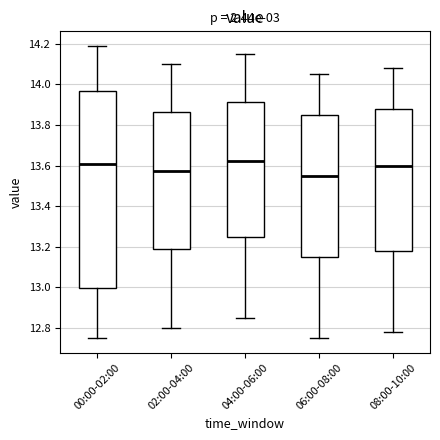

Comparing the boxes themselves (not the whiskers), which one is the tallest?

00:00-02:00